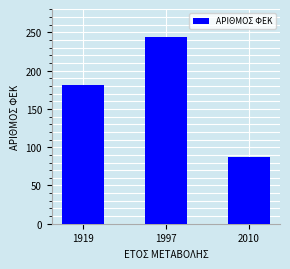

What is the difference between the maximum and minimum values?

157